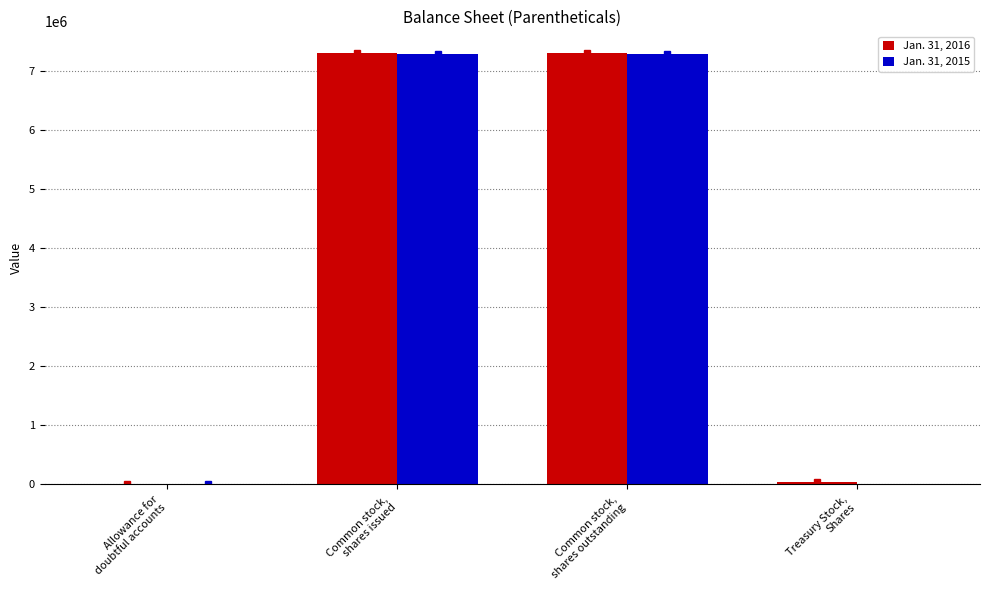

Rank the categories by Jan. 31, 2015 value from highest to lowest.

Common stock,
shares issued, Common stock,
shares outstanding, Allowance for
doubtful accounts, Treasury Stock,
Shares